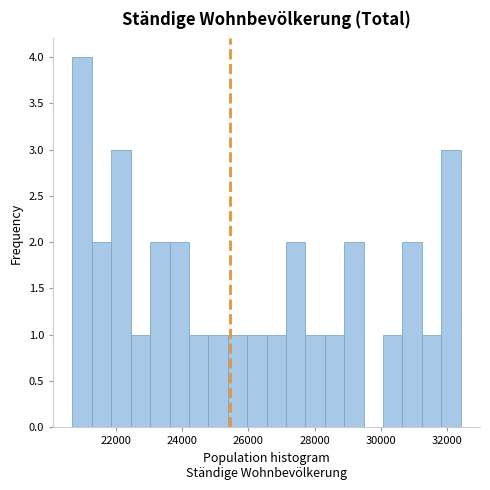

Read against the x-axis, roughly where is the centre of the tallest bar?

21000